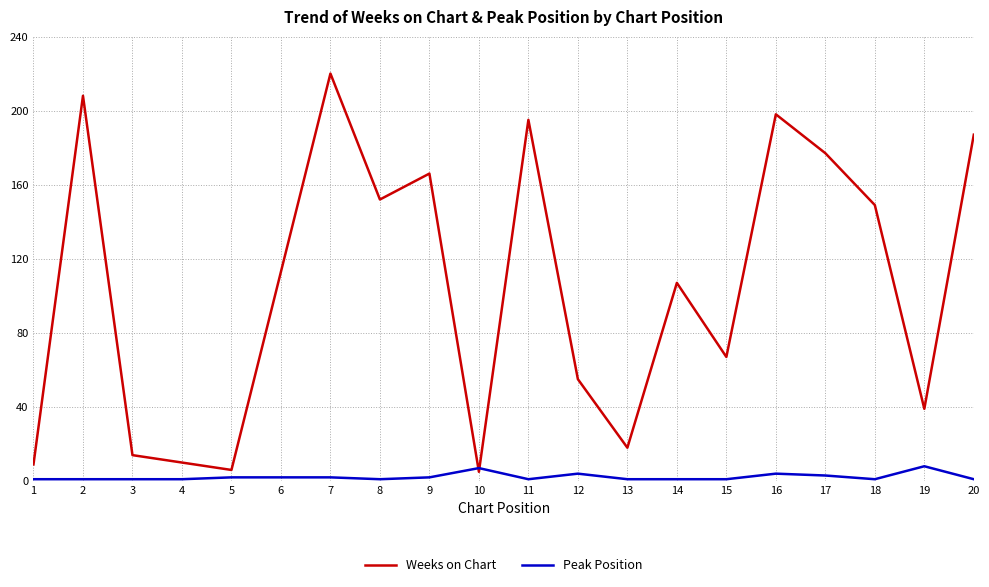

How many values in the Weeks on Chart series are below 113?

10